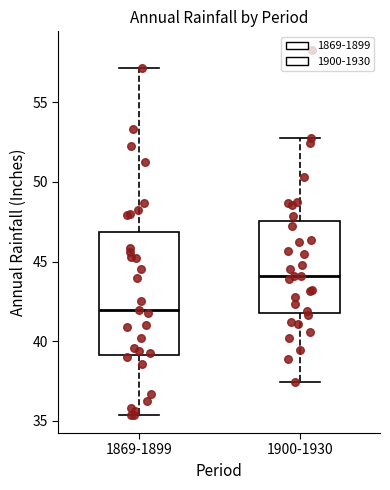

Which box is the tallest, from its lower edge to its upper edge?

1869-1899